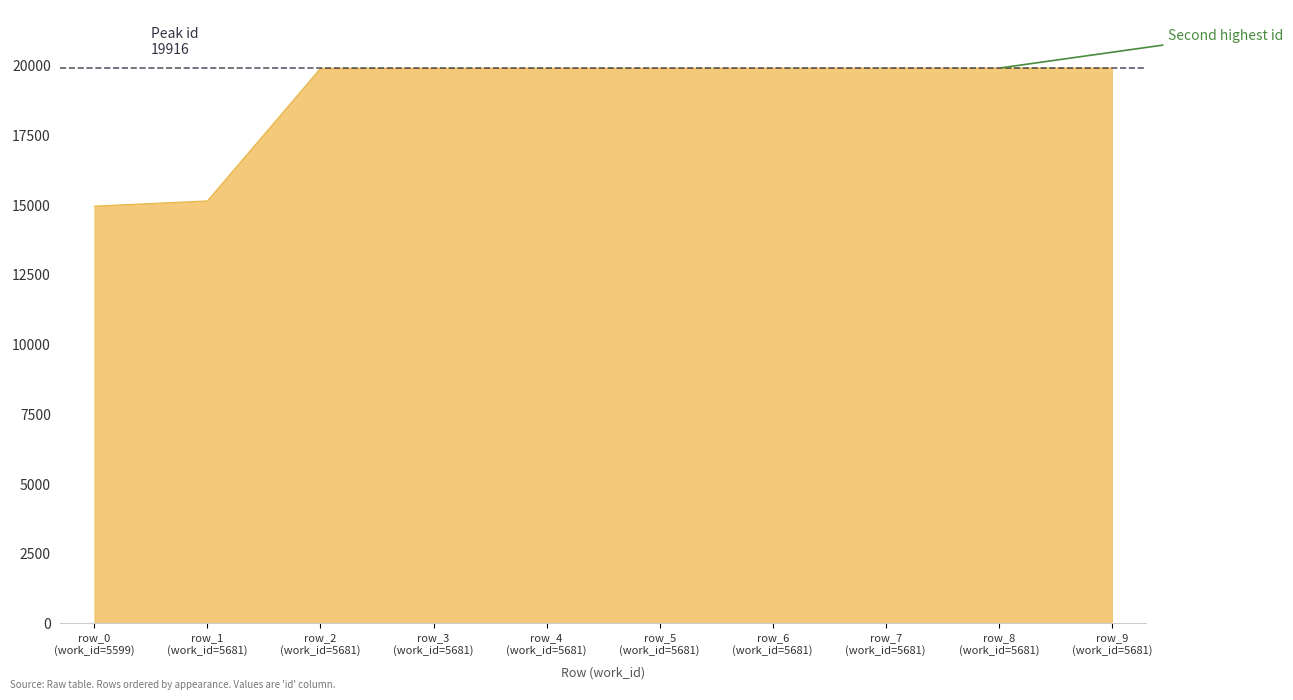

What is the difference between the maximum and minimum values?

4948